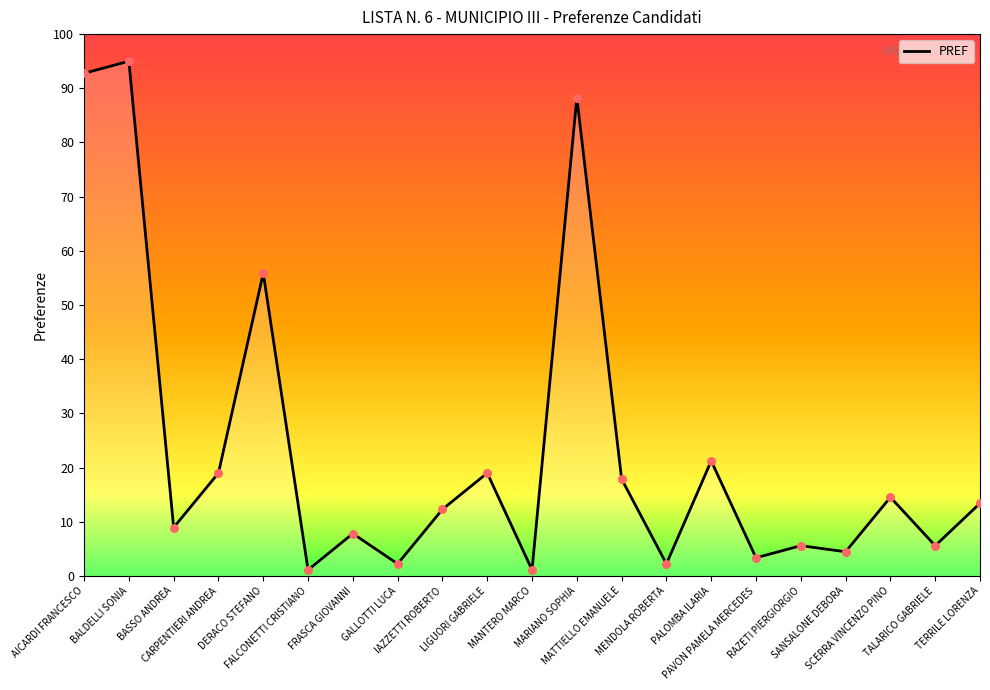

What is the ratio of the value at TALARICO GABRIELE to the value at MARIANO SOPHIA?

0.1